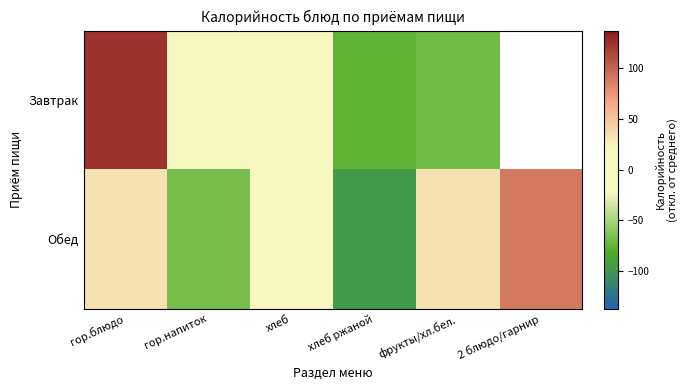

At гор.блюдо, list the series in order from largest to smallest.

Завтрак, Обед